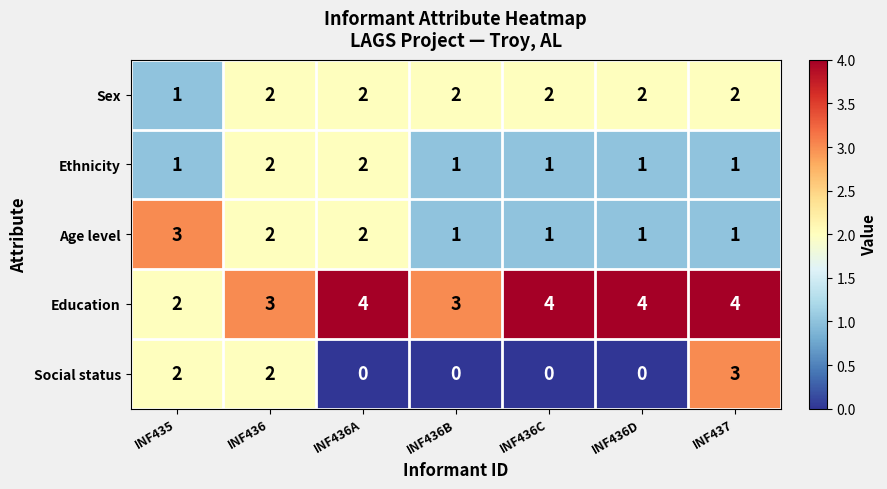

At how many categories does at least one series exceed 1?

7